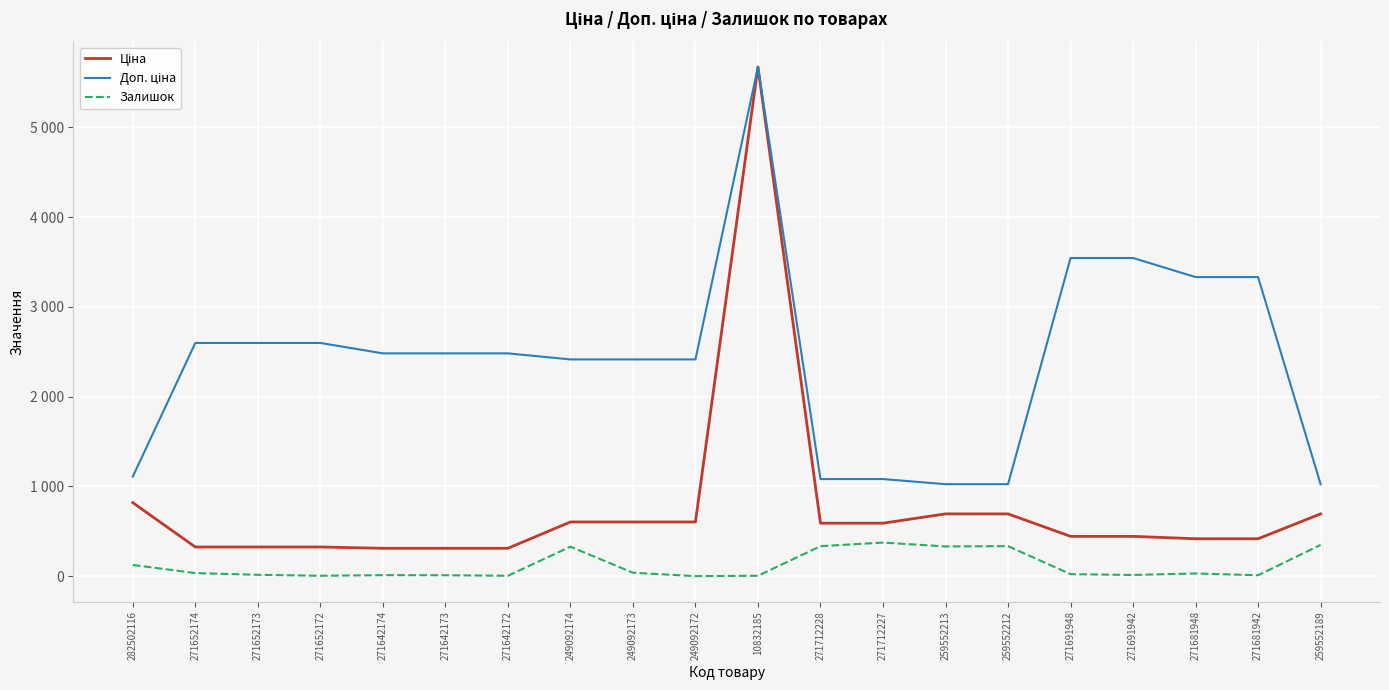

True or false: Ціна and Залишок cross at least once.

False